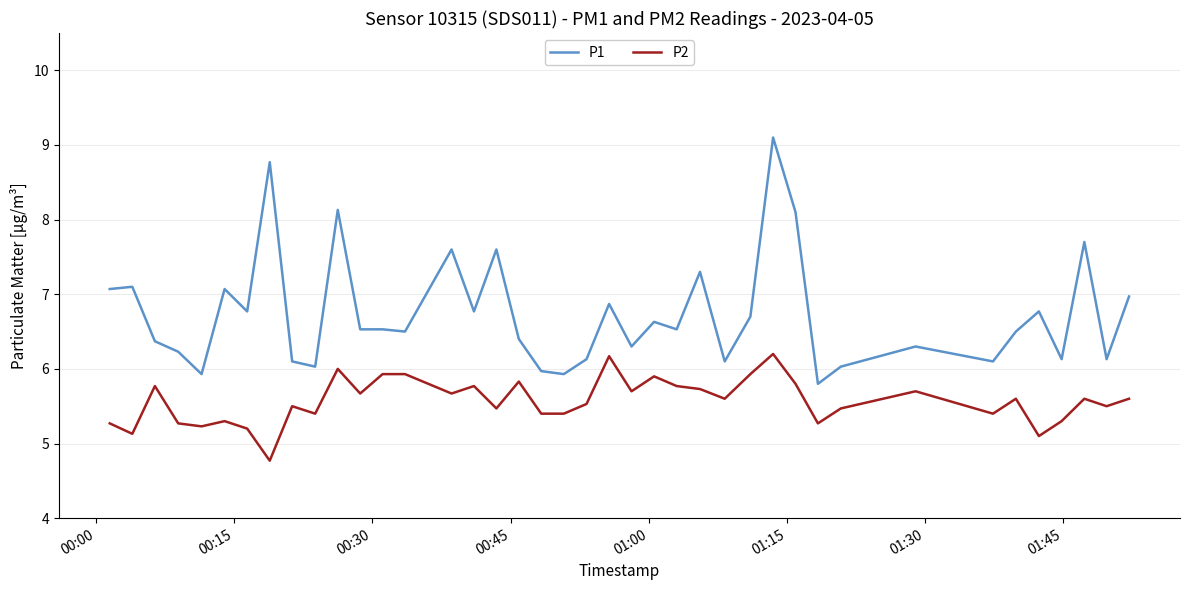

Which series has the widest spread of values?

P1